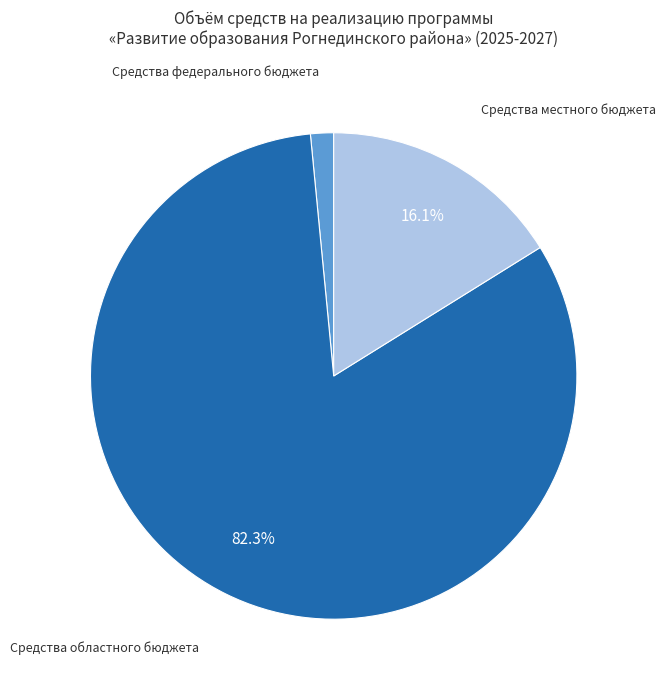

To the nearest percent, what is the average slice percentage?

33%